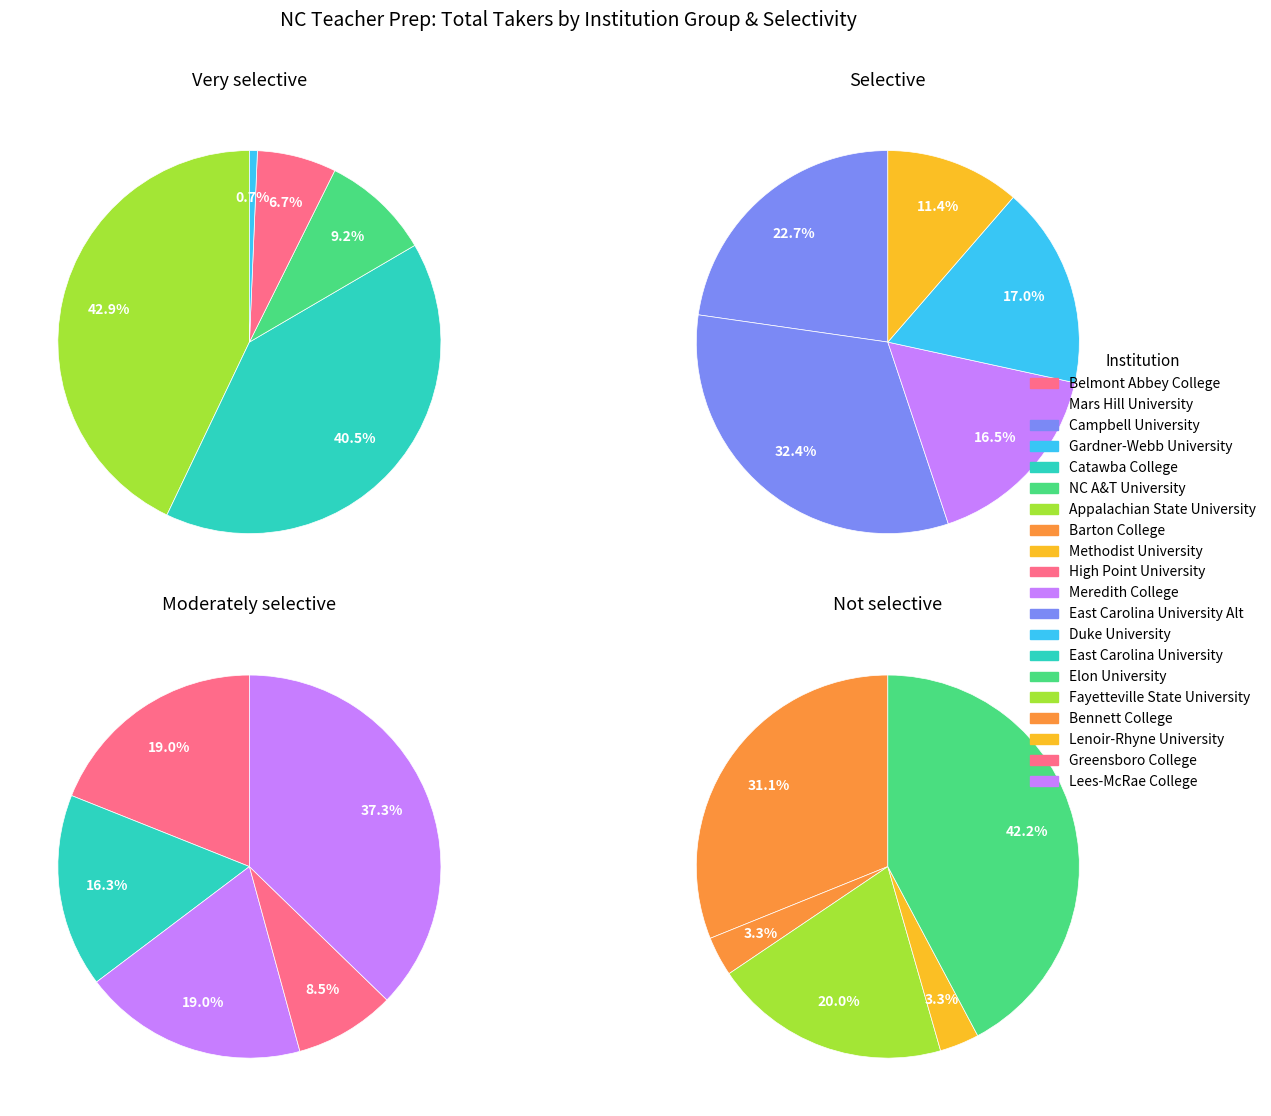

True or false: Elizabeth City State University accounts for 17% of the total.

False